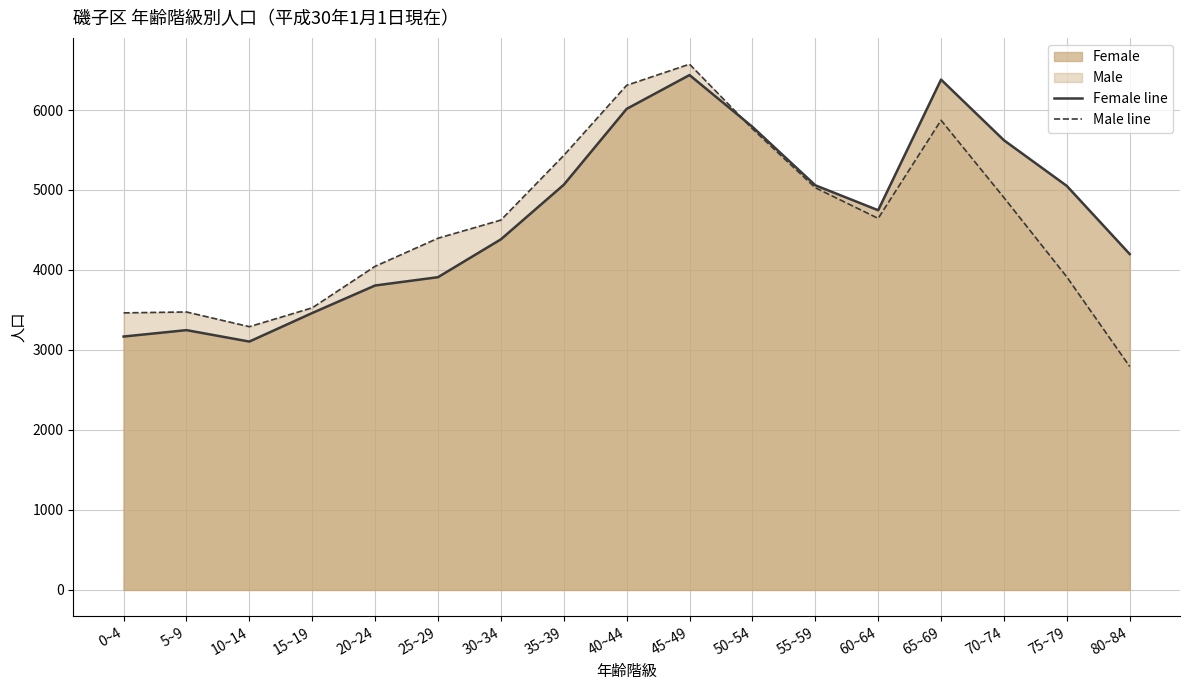

Reading right to left, transcribe all the data shown in this chart.

Female line: 80~84=4199	75~79=5051	70~74=5622	65~69=6380	60~64=4747	55~59=5059	50~54=5790	45~49=6437	40~44=6014	35~39=5065	30~34=4383	25~29=3910	20~24=3806	15~19=3462	10~14=3105	5~9=3248	0~4=3168
Male line: 80~84=2793	75~79=3913	70~74=4905	65~69=5872	60~64=4645	55~59=5028	50~54=5765	45~49=6573	40~44=6309	35~39=5432	30~34=4624	25~29=4397	20~24=4046	15~19=3527	10~14=3291	5~9=3475	0~4=3464